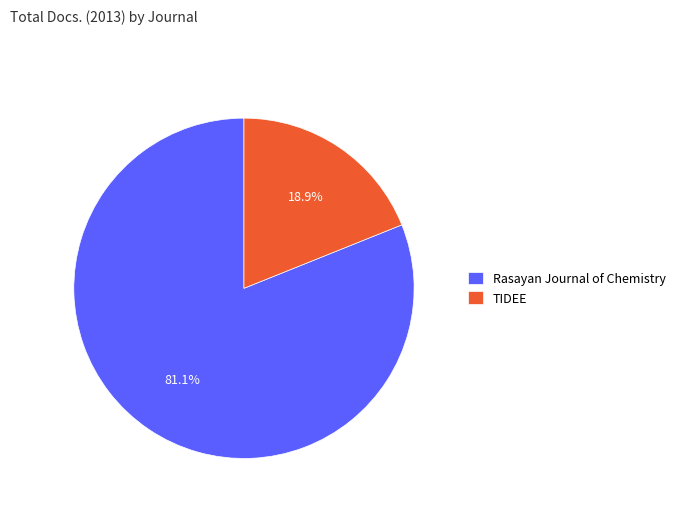

Which category has the smallest portion of the pie?

TIDEE